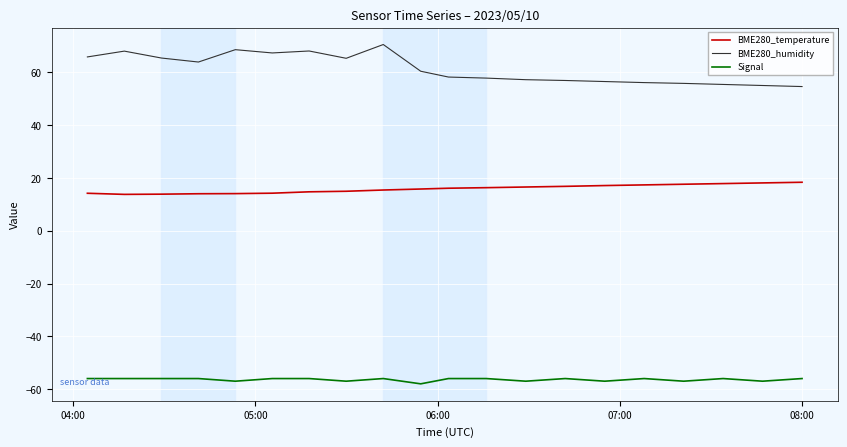

Which series has the widest spread of values?

BME280_humidity